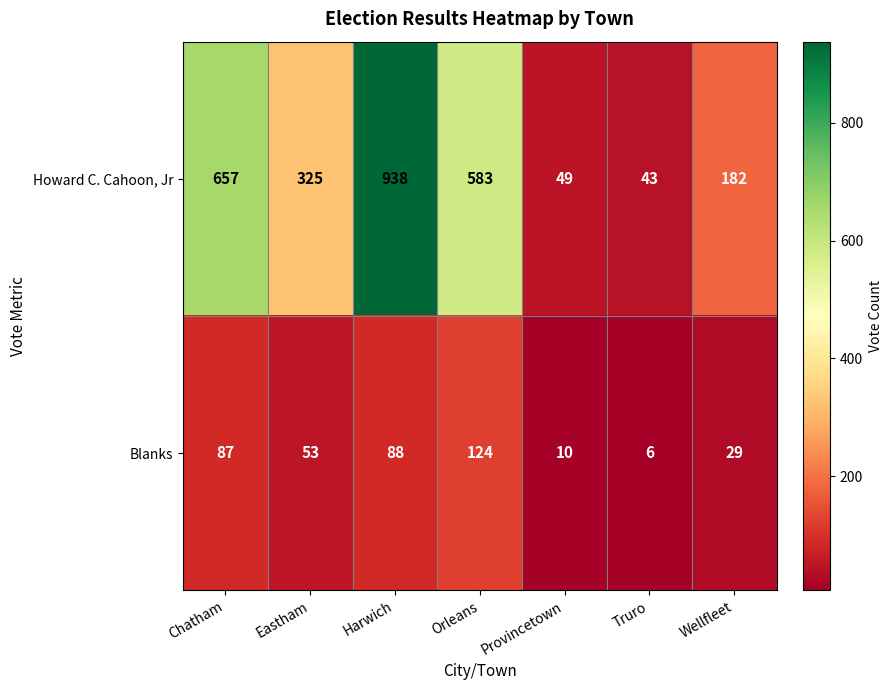

The Blanks series shows 87 at Chatham. True or false?

True